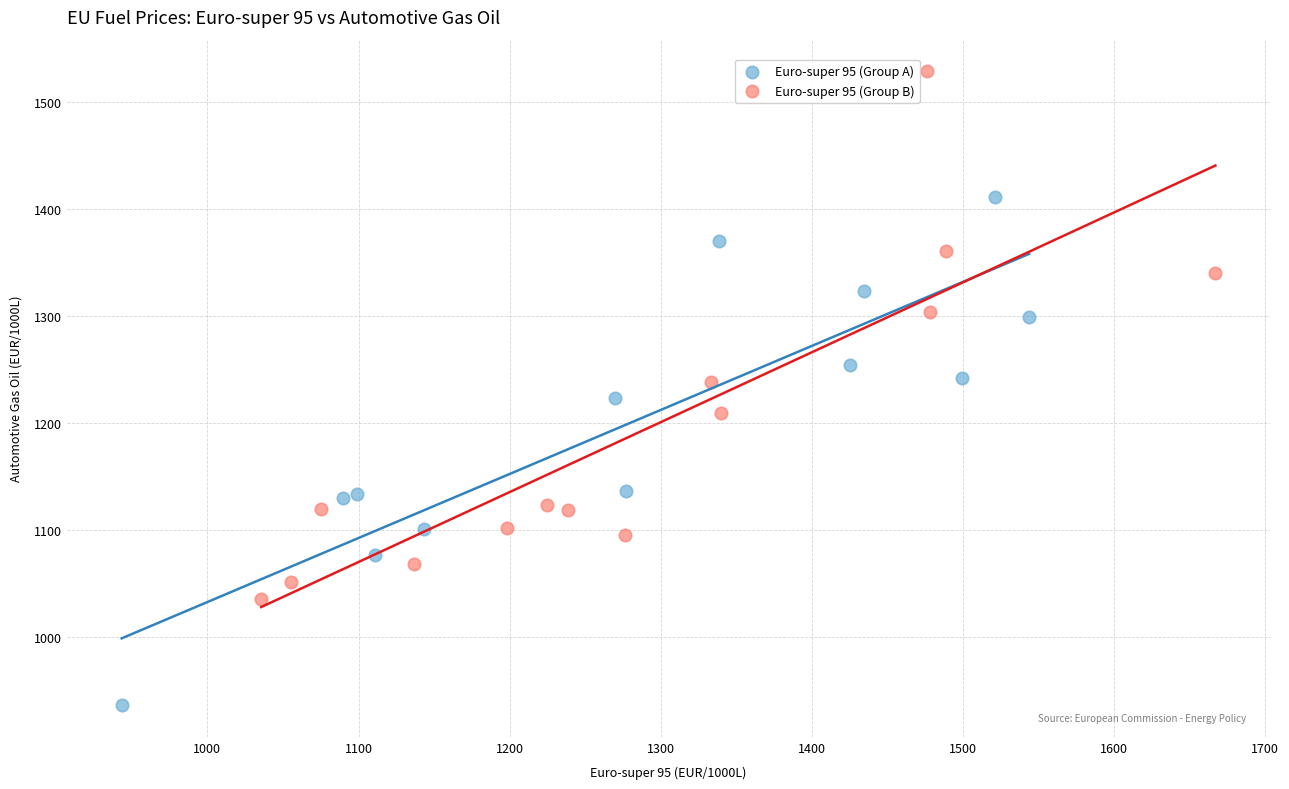

Which series contains the lowest Y value?

Euro-super 95 (Group A)